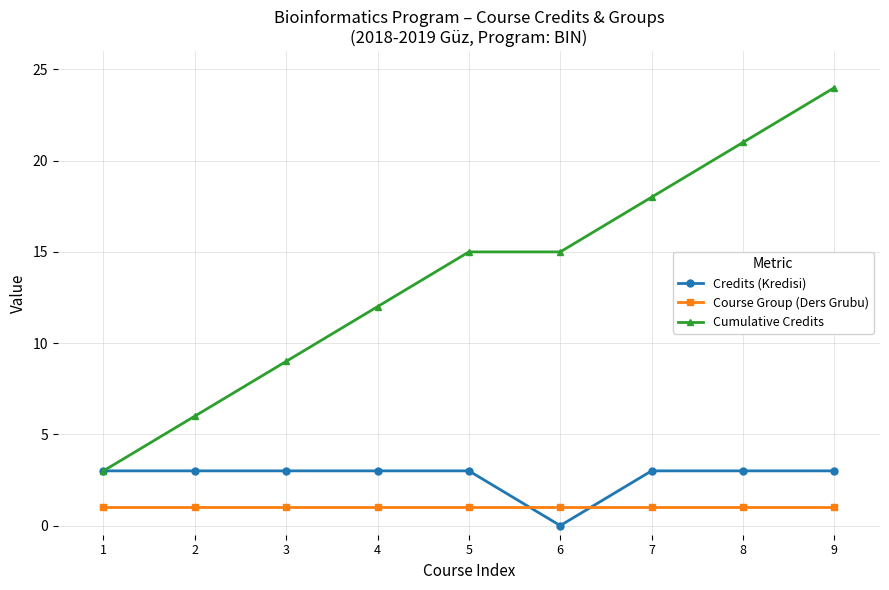

Does the chart have visible grid lines?

Yes